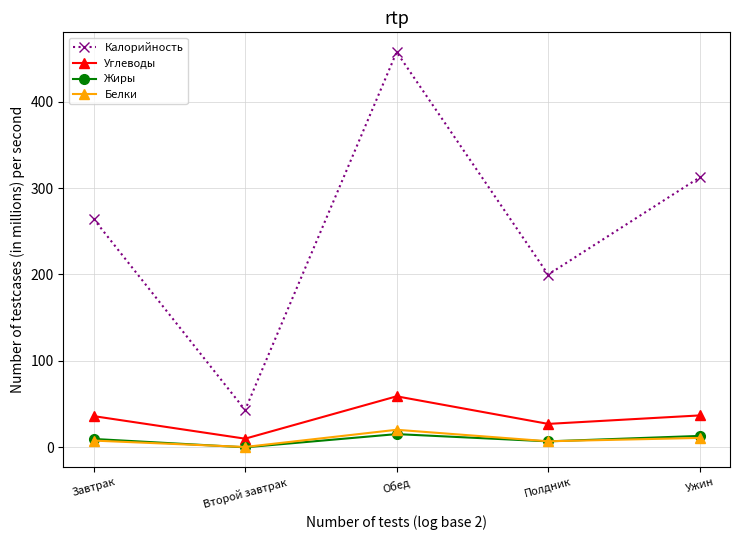

The Калорийность series shows 316.3 at Полдник. True or false?

False